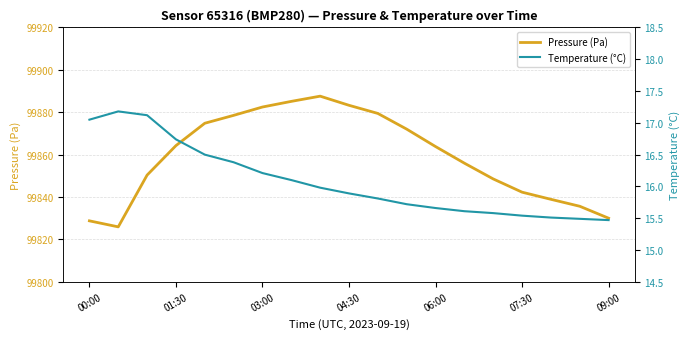

Which series has the widest spread of values?

Pressure (Pa)